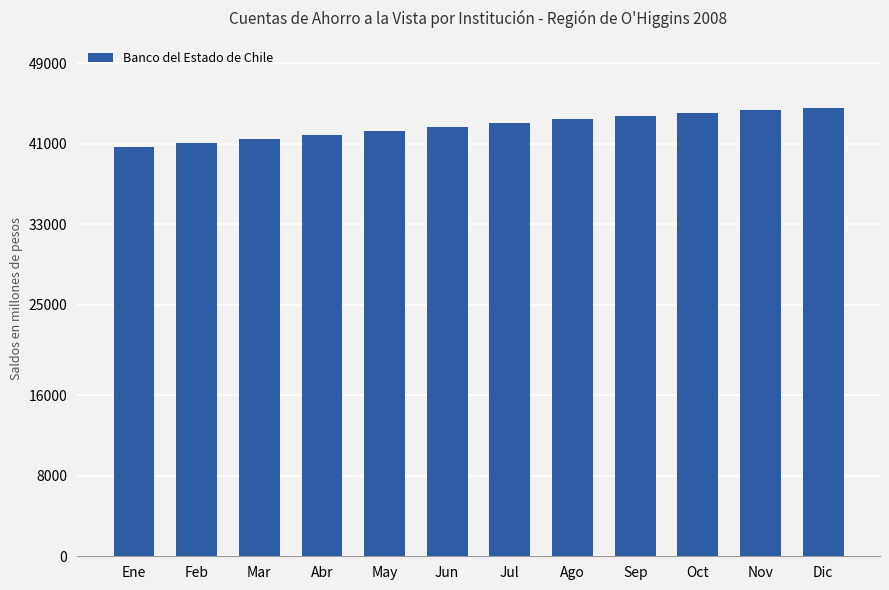

Does the chart contain any negative values?

No